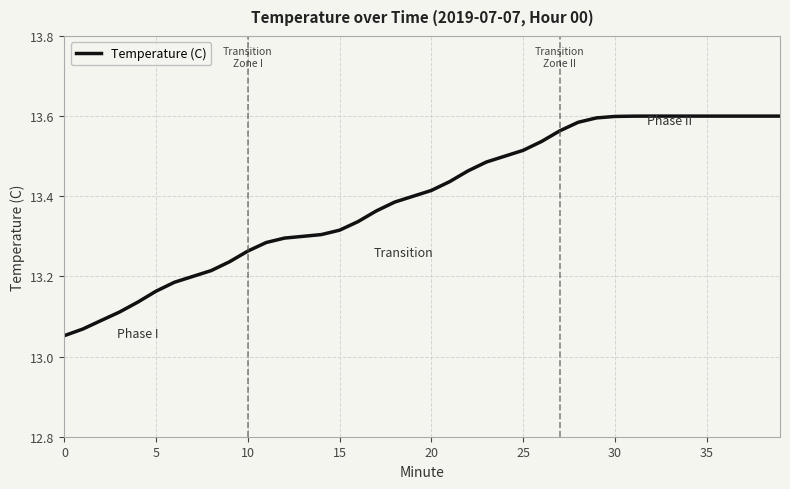

What is the difference between the maximum and minimum values?

0.5